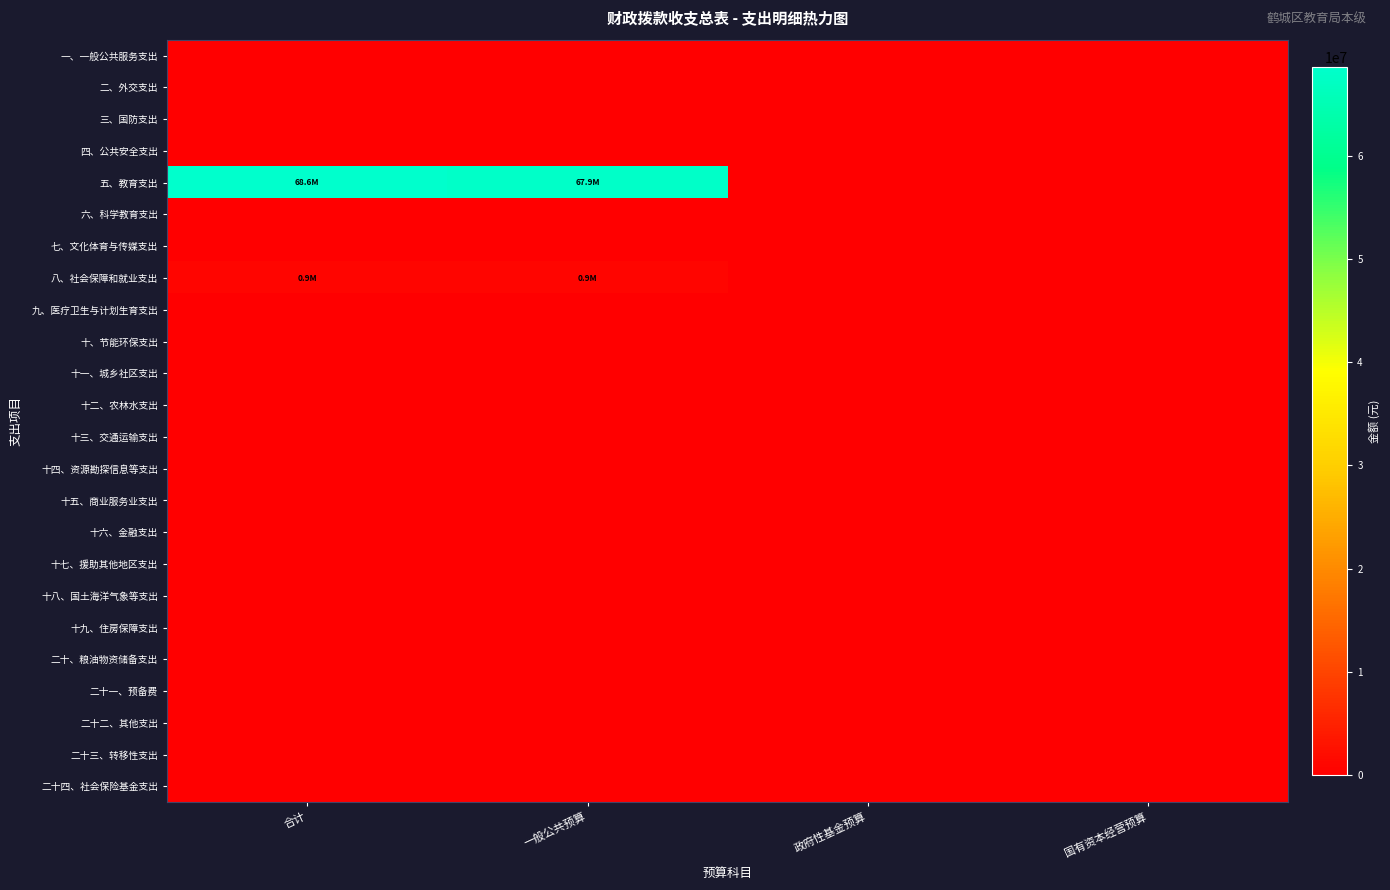

Reading left to right, list all the values displayed in this chart.

一、一般公共服务支出: 合计=0.0	一般公共预算=0.0	政府性基金预算=0.0	国有资本经营预算=0.0
二、外交支出: 合计=0.0	一般公共预算=0.0	政府性基金预算=0.0	国有资本经营预算=0.0
三、国防支出: 合计=0.0	一般公共预算=0.0	政府性基金预算=0.0	国有资本经营预算=0.0
四、公共安全支出: 合计=0.0	一般公共预算=0.0	政府性基金预算=0.0	国有资本经营预算=0.0
五、教育支出: 合计=68604989.3	一般公共预算=67904989.3	政府性基金预算=0.0	国有资本经营预算=0.0
六、科学教育支出: 合计=0.0	一般公共预算=0.0	政府性基金预算=0.0	国有资本经营预算=0.0
七、文化体育与传媒支出: 合计=0.0	一般公共预算=0.0	政府性基金预算=0.0	国有资本经营预算=0.0
八、社会保障和就业支出: 合计=905498.9	一般公共预算=905498.9	政府性基金预算=0.0	国有资本经营预算=0.0
九、医疗卫生与计划生育支出: 合计=0.0	一般公共预算=0.0	政府性基金预算=0.0	国有资本经营预算=0.0
十、节能环保支出: 合计=0.0	一般公共预算=0.0	政府性基金预算=0.0	国有资本经营预算=0.0
十一、城乡社区支出: 合计=0.0	一般公共预算=0.0	政府性基金预算=0.0	国有资本经营预算=0.0
十二、农林水支出: 合计=0.0	一般公共预算=0.0	政府性基金预算=0.0	国有资本经营预算=0.0
十三、交通运输支出: 合计=0.0	一般公共预算=0.0	政府性基金预算=0.0	国有资本经营预算=0.0
十四、资源勘探信息等支出: 合计=0.0	一般公共预算=0.0	政府性基金预算=0.0	国有资本经营预算=0.0
十五、商业服务业支出: 合计=0.0	一般公共预算=0.0	政府性基金预算=0.0	国有资本经营预算=0.0
十六、金融支出: 合计=0.0	一般公共预算=0.0	政府性基金预算=0.0	国有资本经营预算=0.0
十七、援助其他地区支出: 合计=0.0	一般公共预算=0.0	政府性基金预算=0.0	国有资本经营预算=0.0
十八、国土海洋气象等支出: 合计=0.0	一般公共预算=0.0	政府性基金预算=0.0	国有资本经营预算=0.0
十九、住房保障支出: 合计=0.0	一般公共预算=0.0	政府性基金预算=0.0	国有资本经营预算=0.0
二十、粮油物资储备支出: 合计=0.0	一般公共预算=0.0	政府性基金预算=0.0	国有资本经营预算=0.0
二十一、预备费: 合计=0.0	一般公共预算=0.0	政府性基金预算=0.0	国有资本经营预算=0.0
二十二、其他支出: 合计=0.0	一般公共预算=0.0	政府性基金预算=0.0	国有资本经营预算=0.0
二十三、转移性支出: 合计=0.0	一般公共预算=0.0	政府性基金预算=0.0	国有资本经营预算=0.0
二十四、社会保险基金支出: 合计=0.0	一般公共预算=0.0	政府性基金预算=0.0	国有资本经营预算=0.0